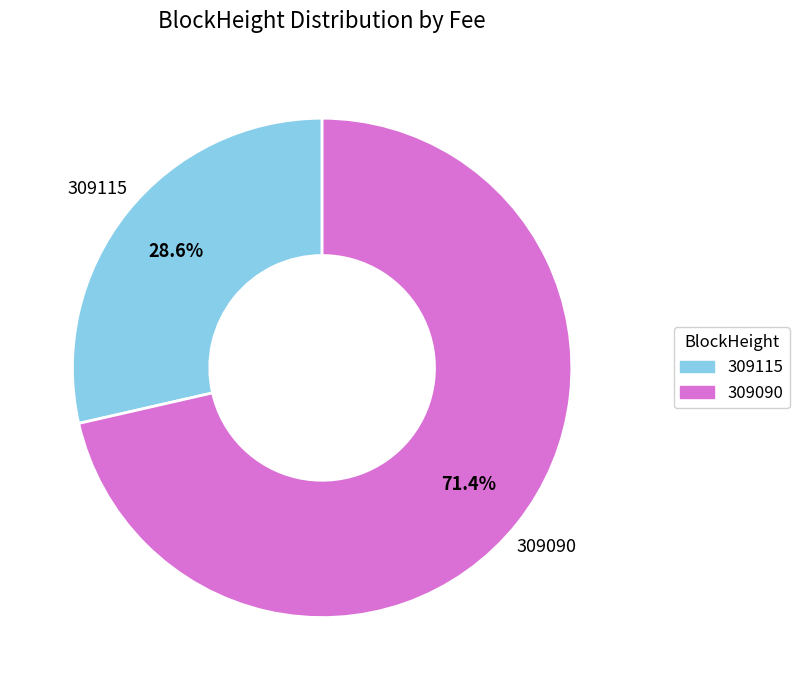

Which category accounts for the majority?

309090